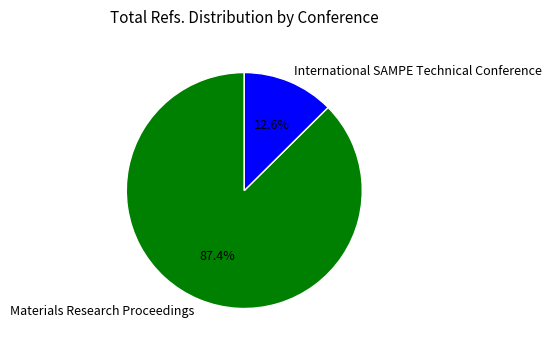

What percentage do International SAMPE Technical Conference and Materials Research Proceedings together represent?

100.0%